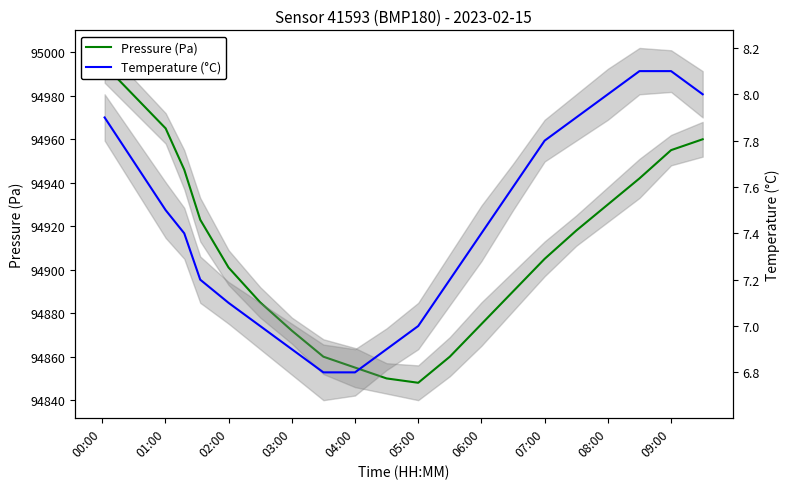

What is the label of the 19th point from the right?

01:00